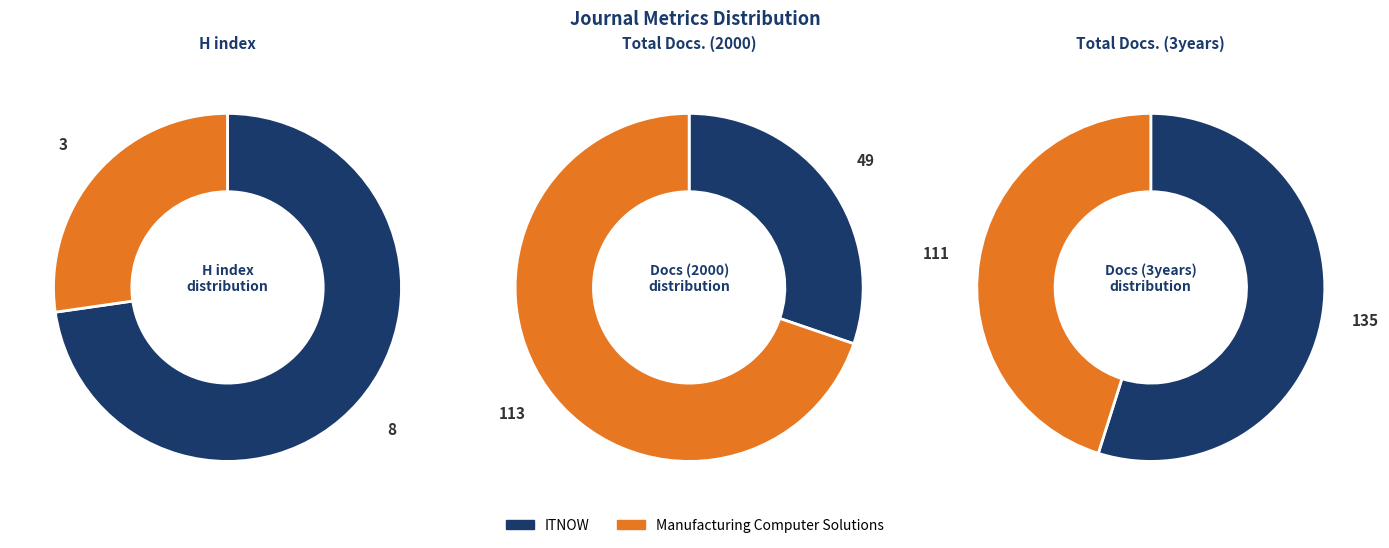

To the nearest percent, what portion does ITNOW represent?

55%